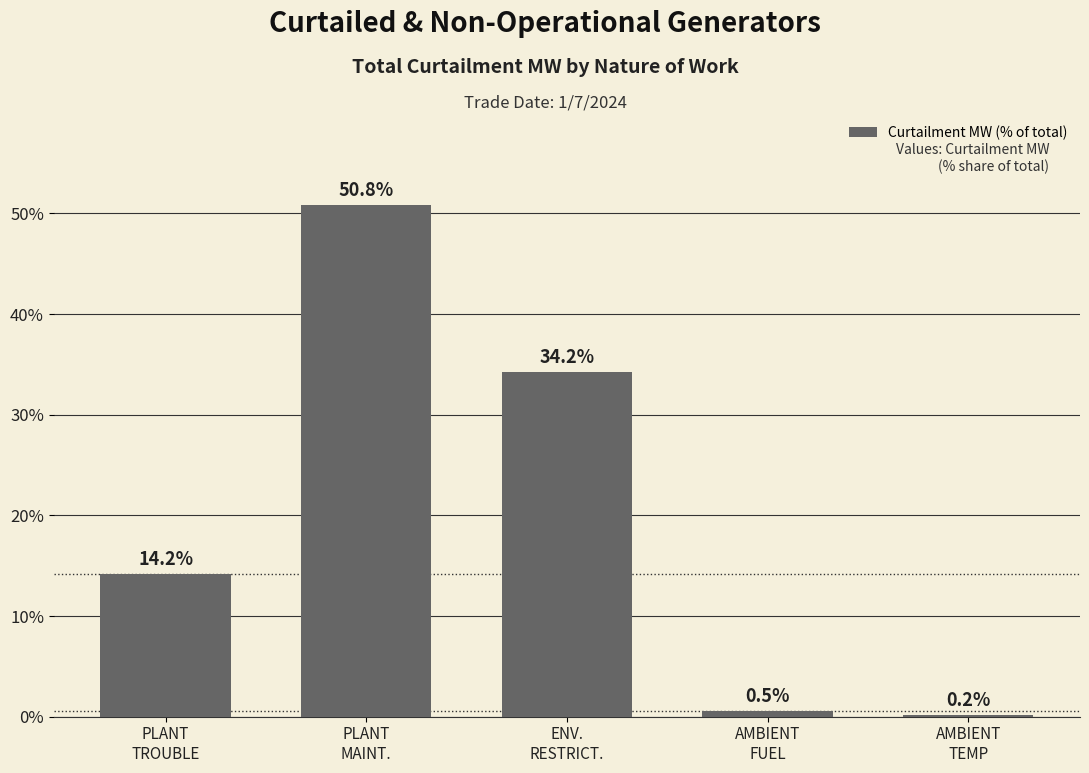

What is the smallest value displayed?

0.2